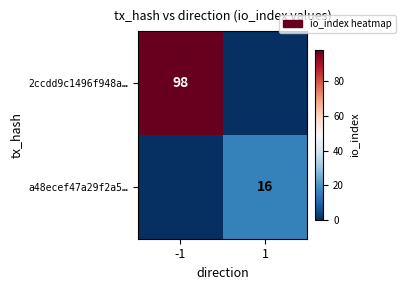

Which has a higher value, -1 or 1?

-1